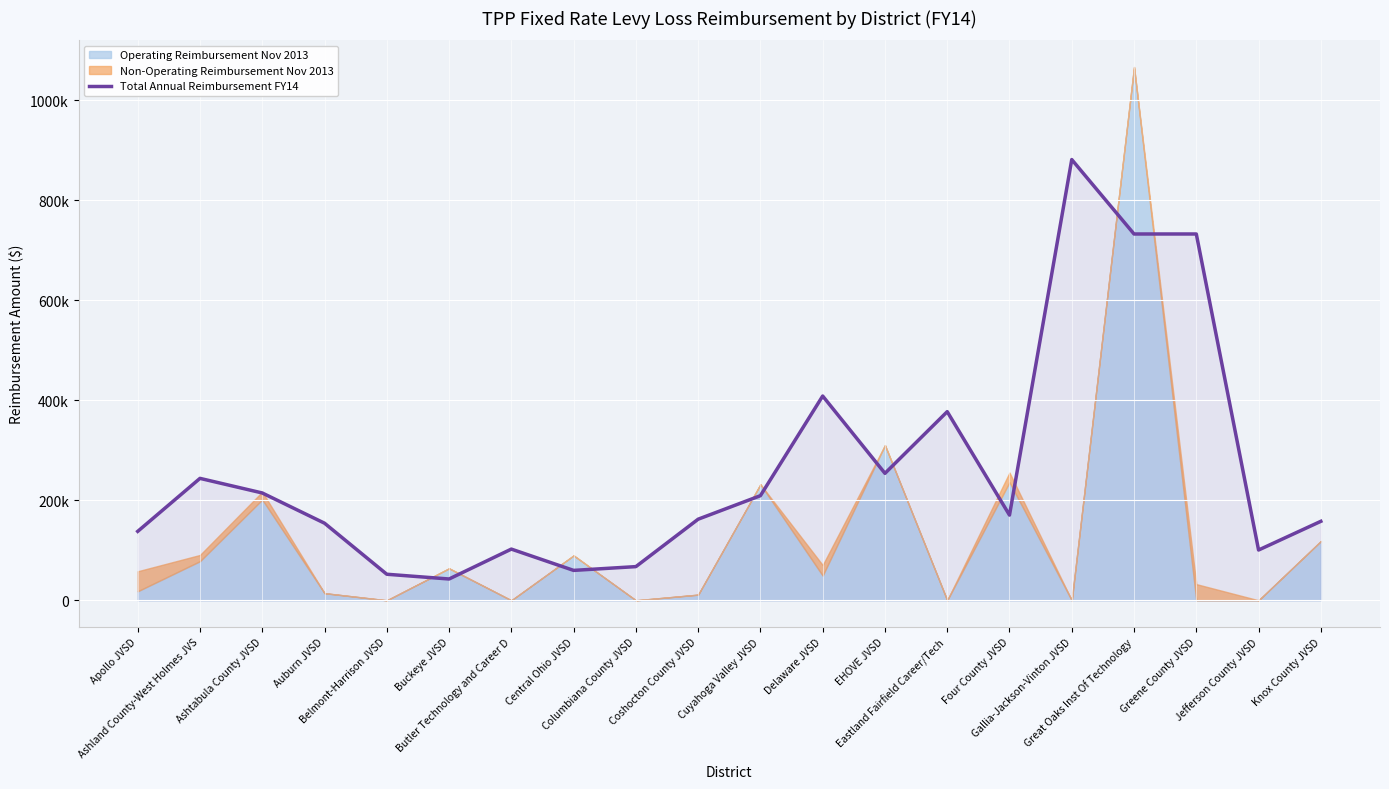

What position from the left is Belmont-Harrison JVSD?

5